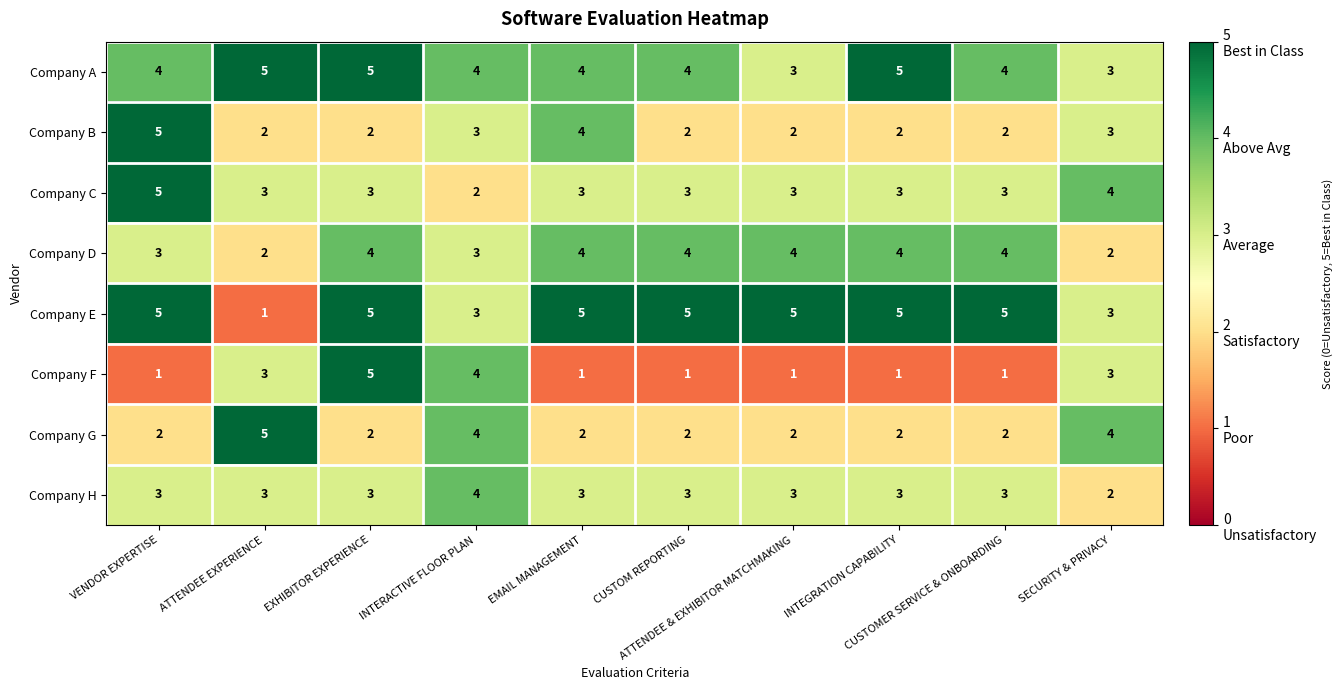

What is the maximum value for Company A?

5